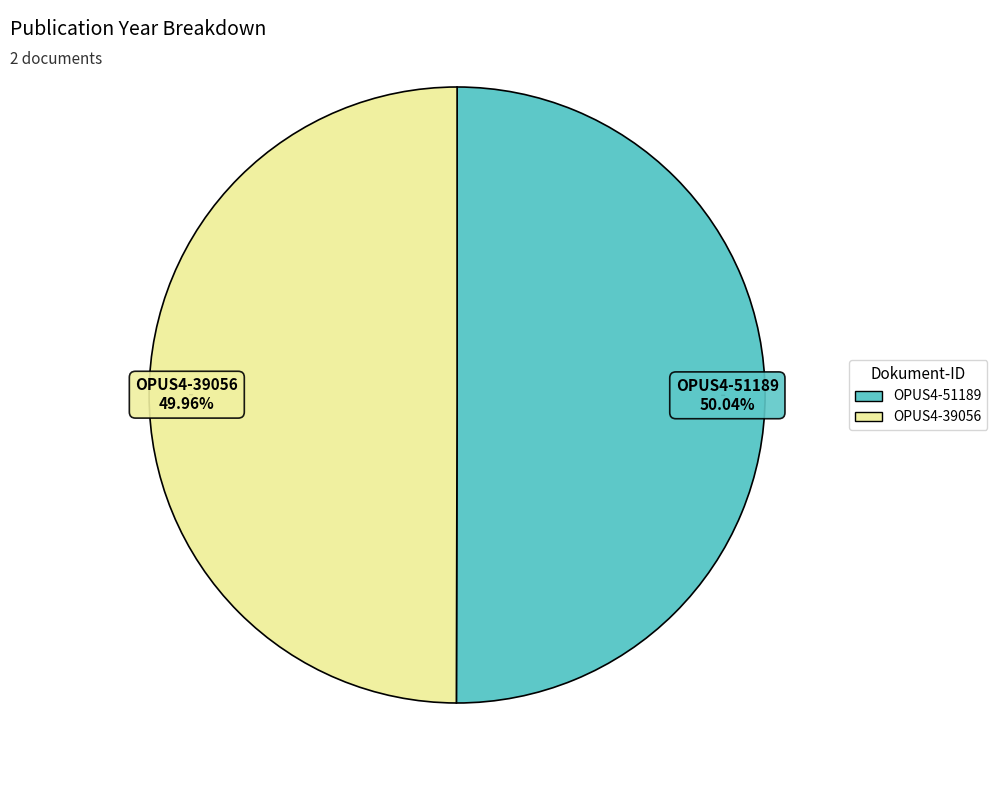

How many slices are in this pie chart?

2